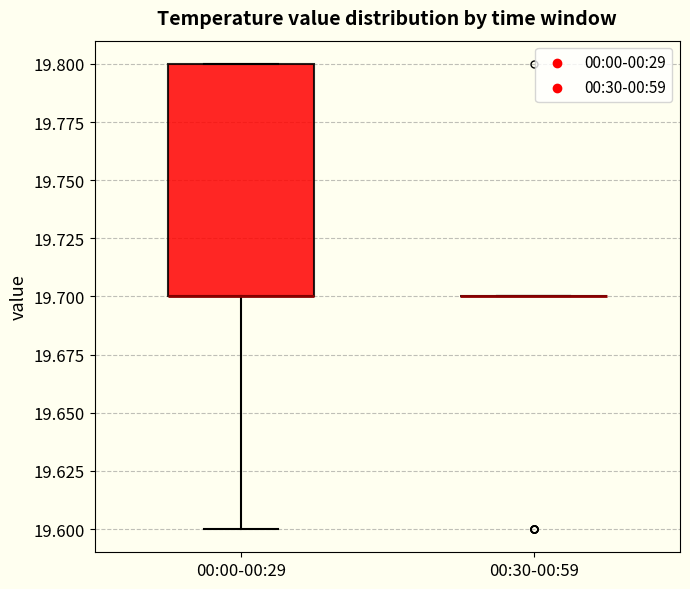

Comparing the boxes themselves (not the whiskers), which one is the tallest?

00:00-00:29